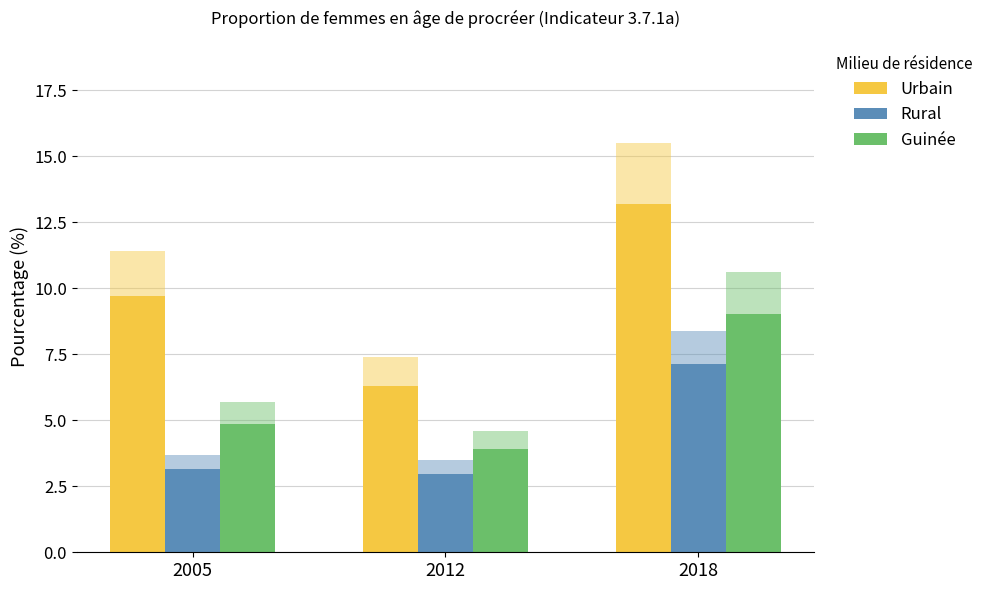

How many data points does each series have?

3